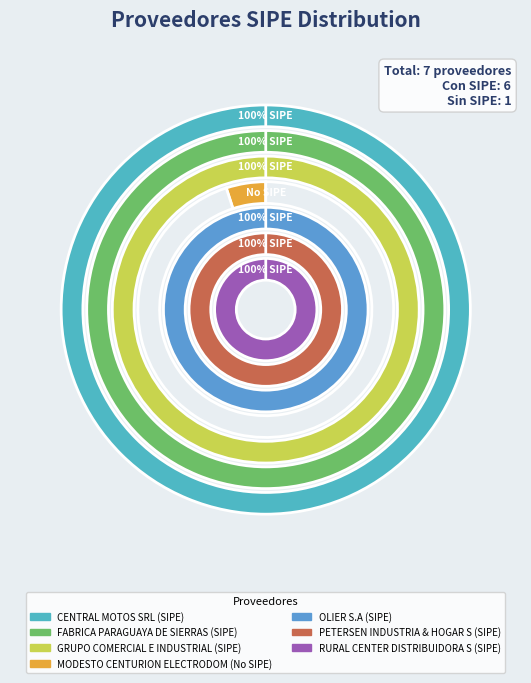

The MODESTO CENTURION ELECTRODOMESTICOS SA slice represents 1% of the pie. True or false?

False